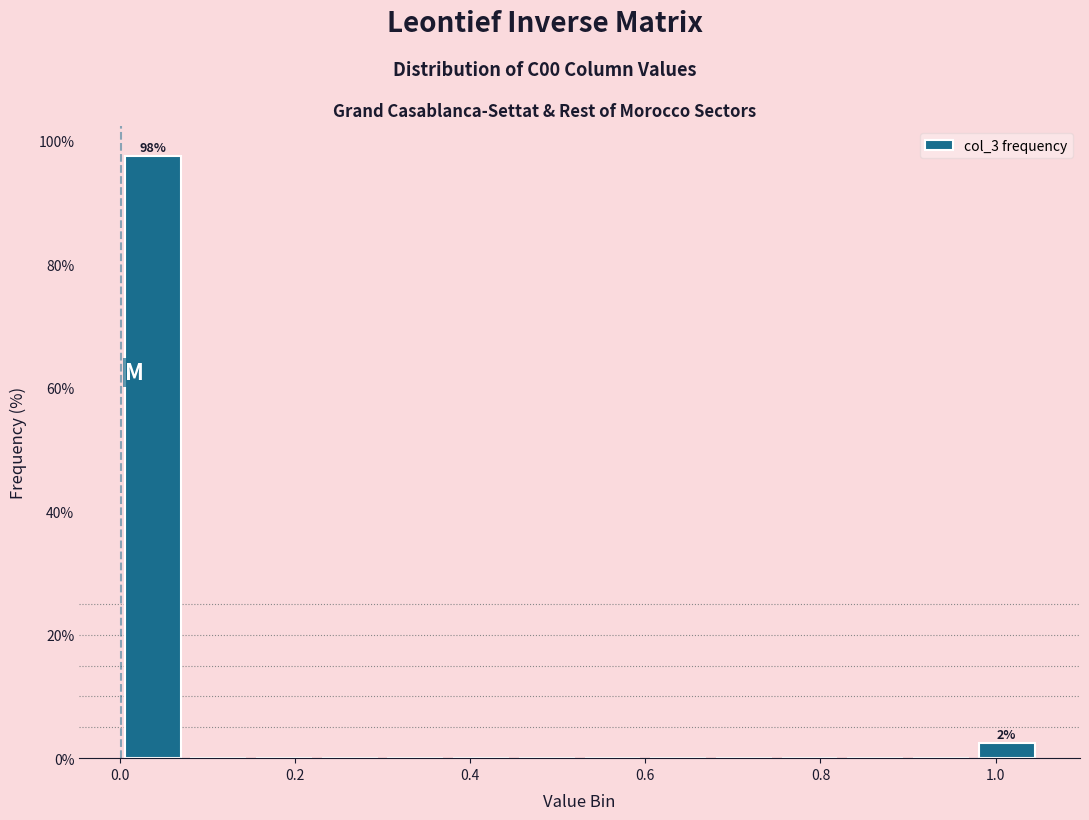

Read against the x-axis, roughly where is the centre of the tallest bar?

0.04